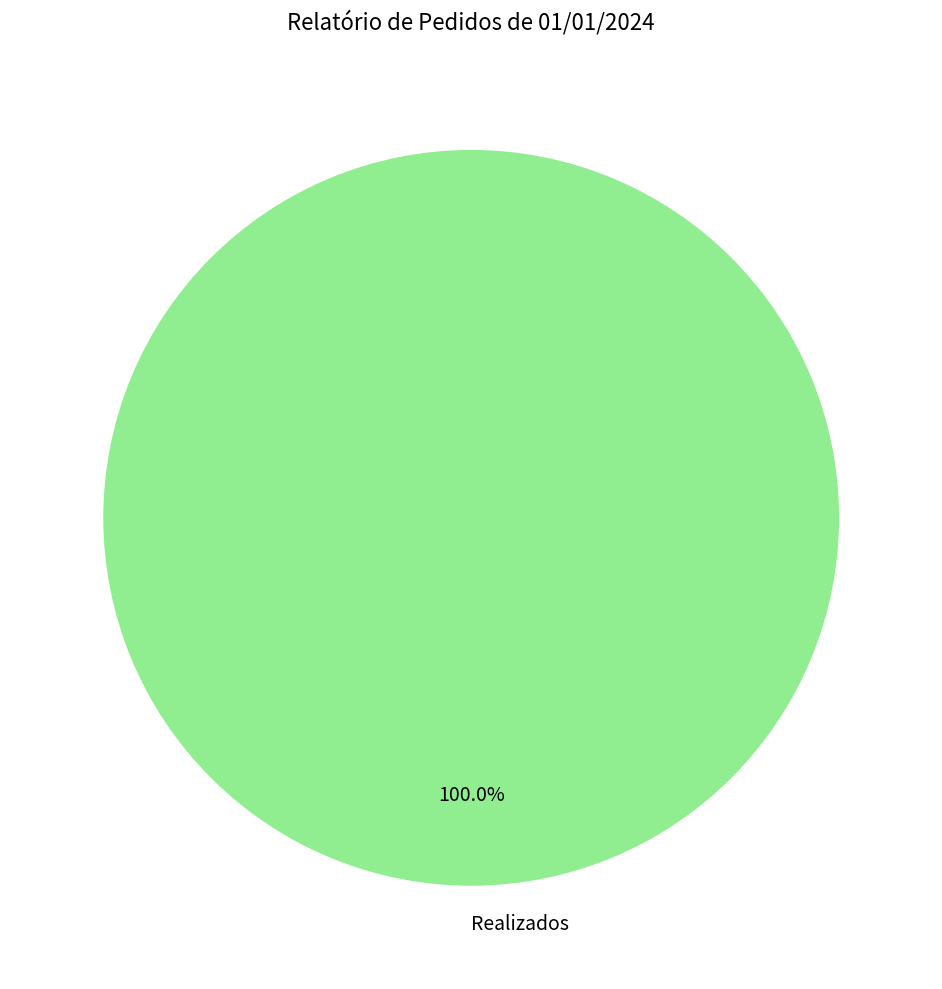

Is there any slice that represents more than half of the pie?

Yes